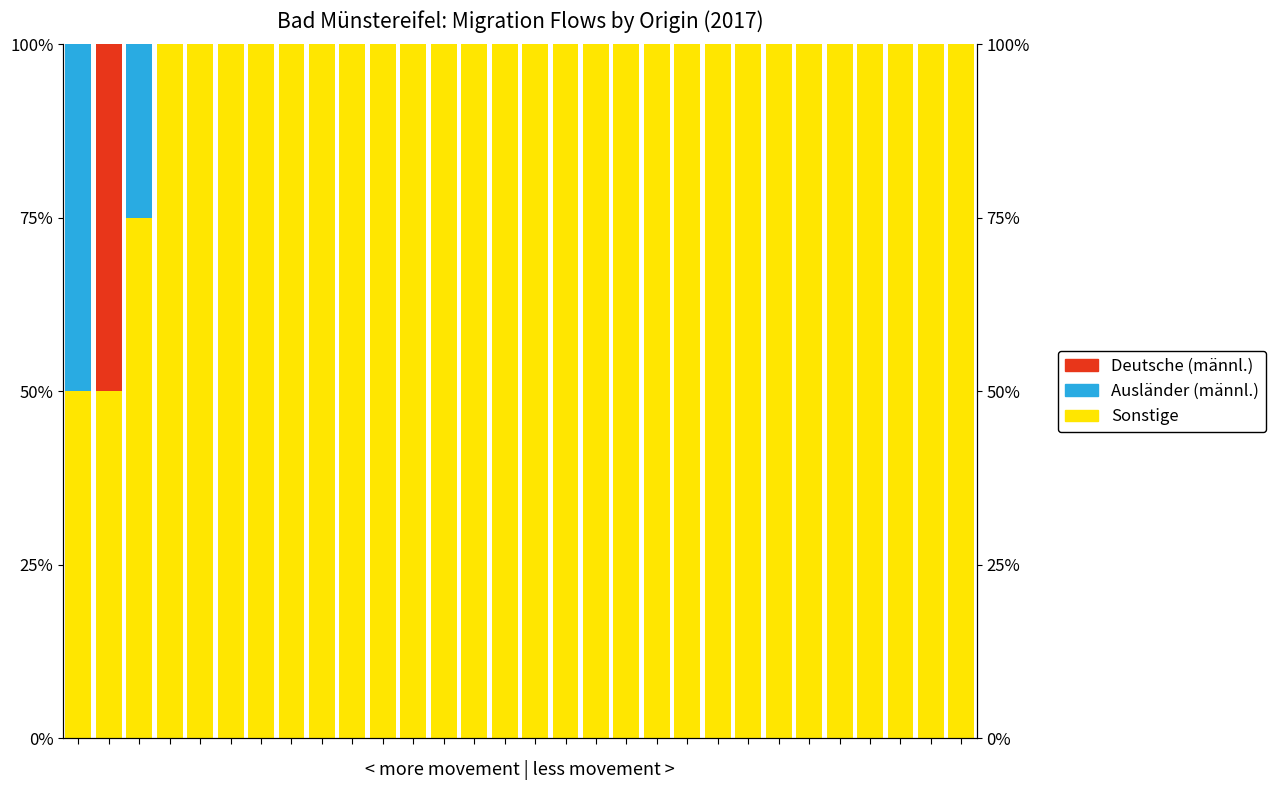

At how many categories does at least one series exceed 28?

30